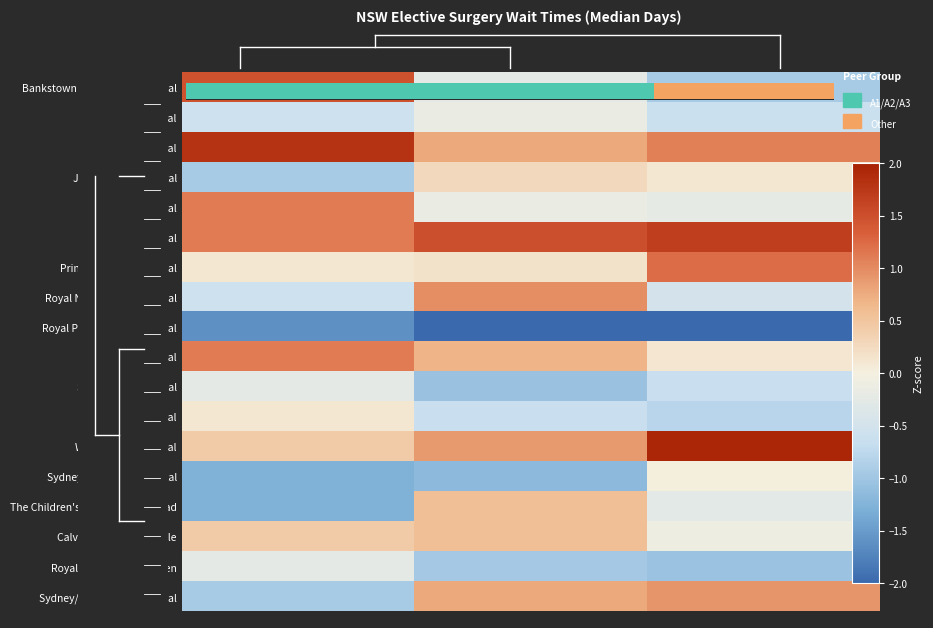

Is it true that Royal North Shore Hospital equals -0.5 at Non-urgent (Median)?

True